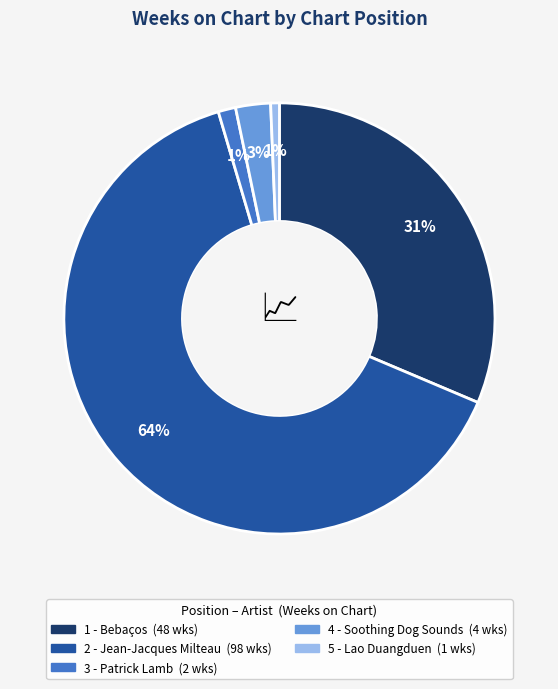

Is there a majority slice in this chart?

Yes